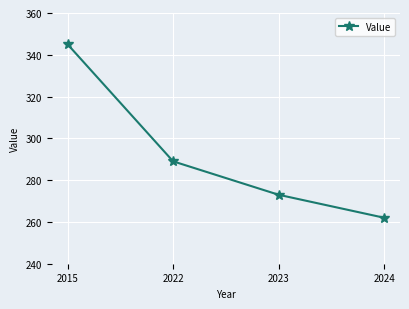

What is the ratio of the value at 2022 to the value at 2023?

1.1